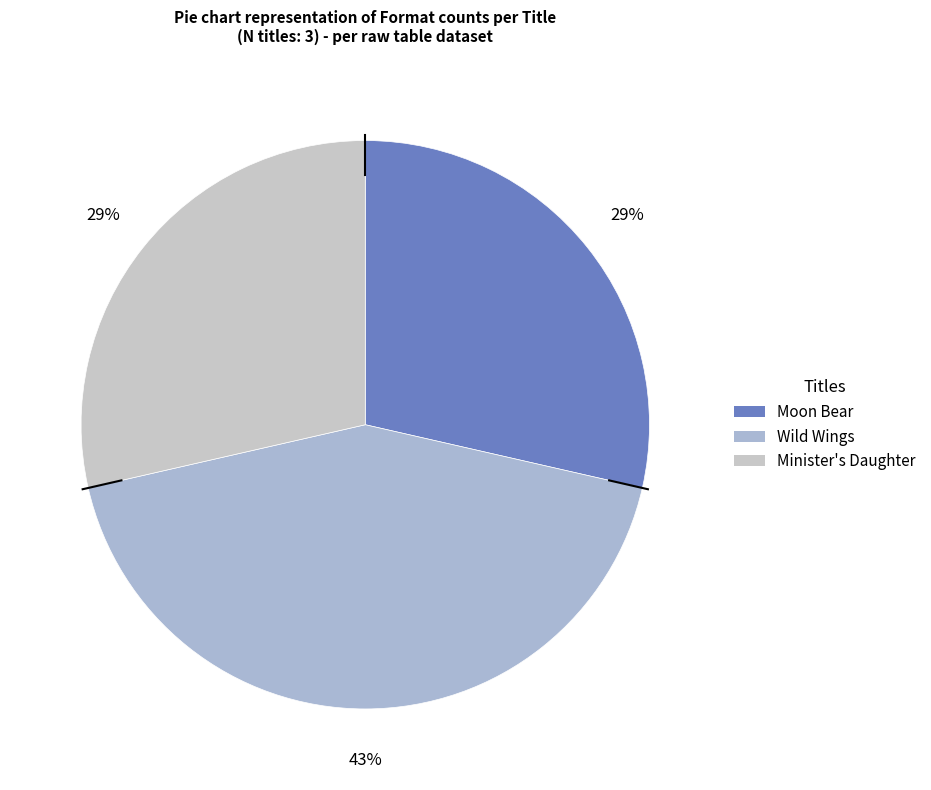

Which category has the biggest portion of the pie?

Wild Wings